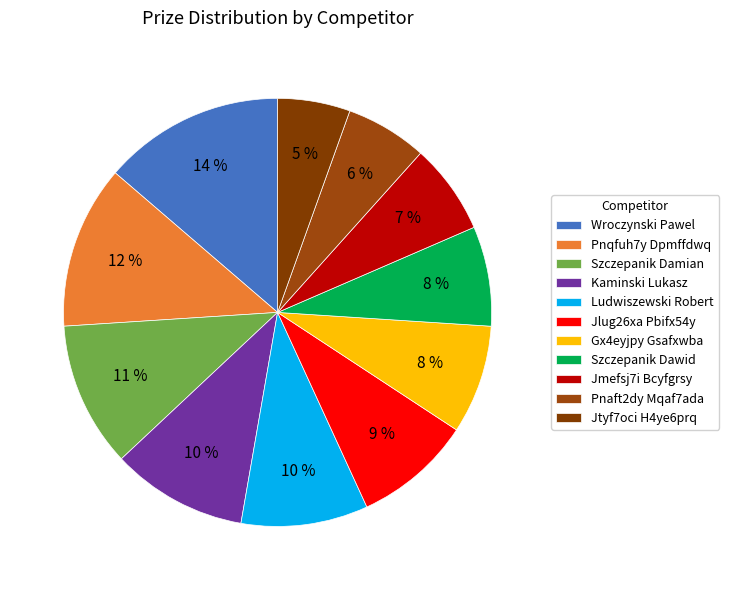

Between Pnaft2dy Mqaf7ada and Jmefsj7i Bcyfgrsy, which is larger?

Jmefsj7i Bcyfgrsy